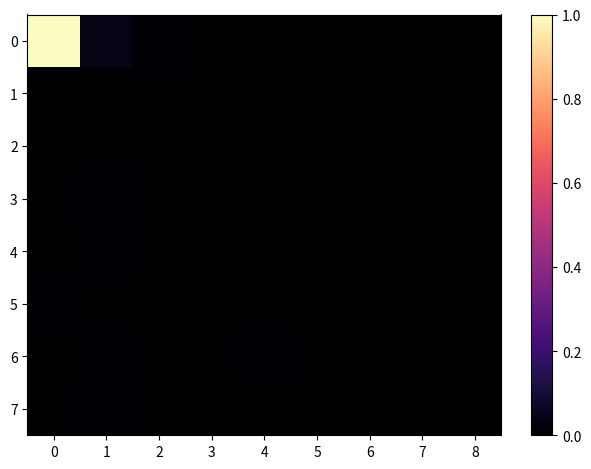

At how many categories does at least one series exceed 0?

9